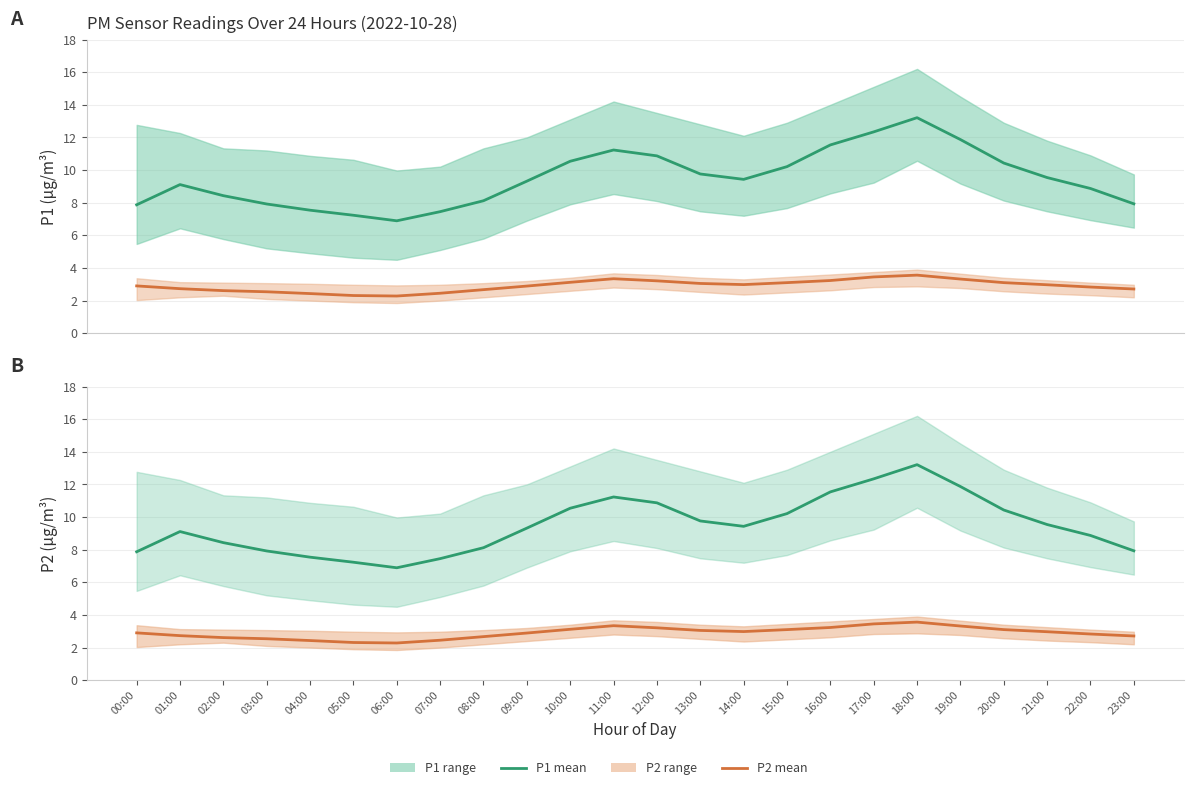

Is the value of P2 (mean) at 13:00 greater than the value of P1 (mean) at 15:00?

No